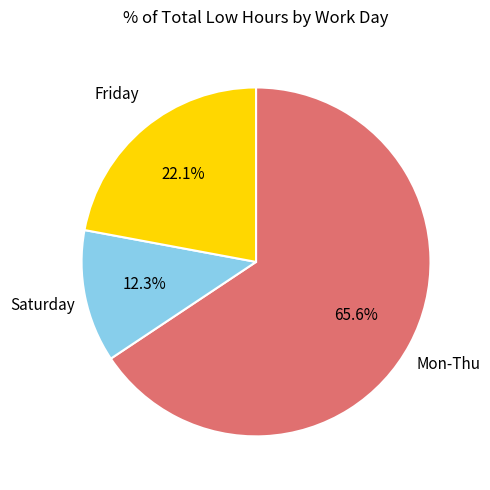

Is there any slice that represents more than half of the pie?

Yes